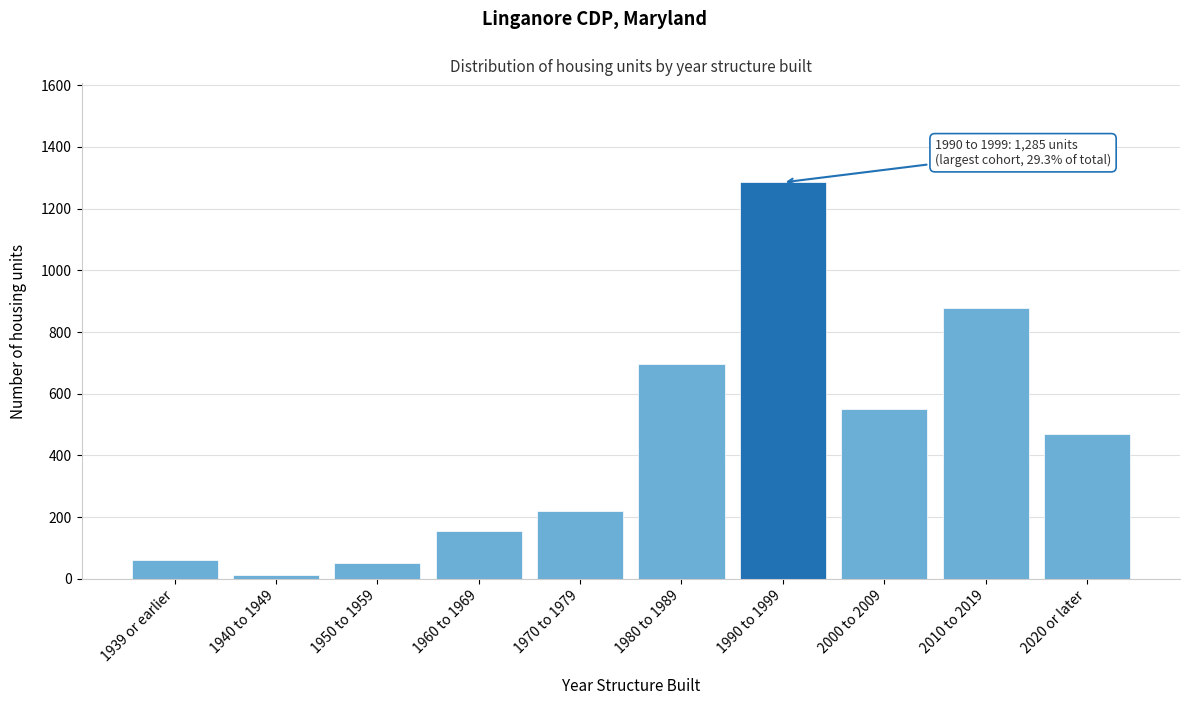

Reading left to right, what are all the values shown in this chart?

61	13	52	154	221	697	1285	551	878	469